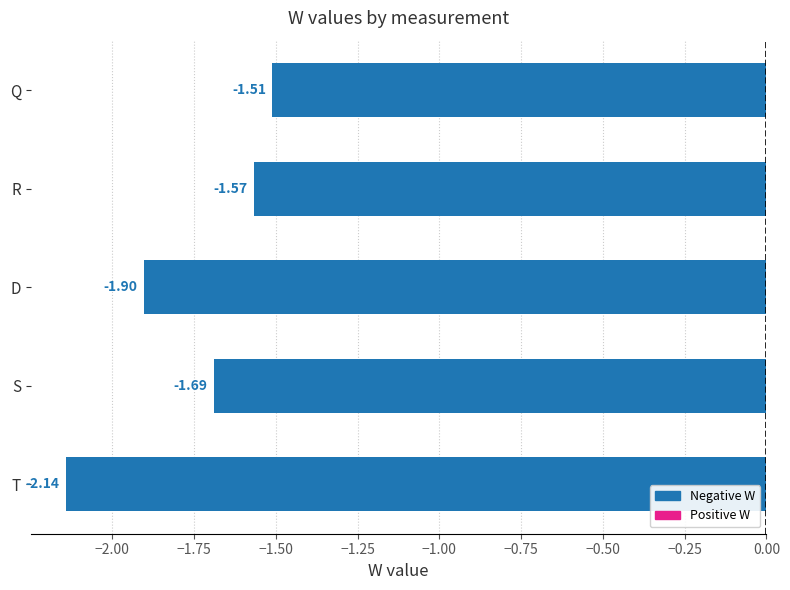

Which has a higher value, Q or R?

Q